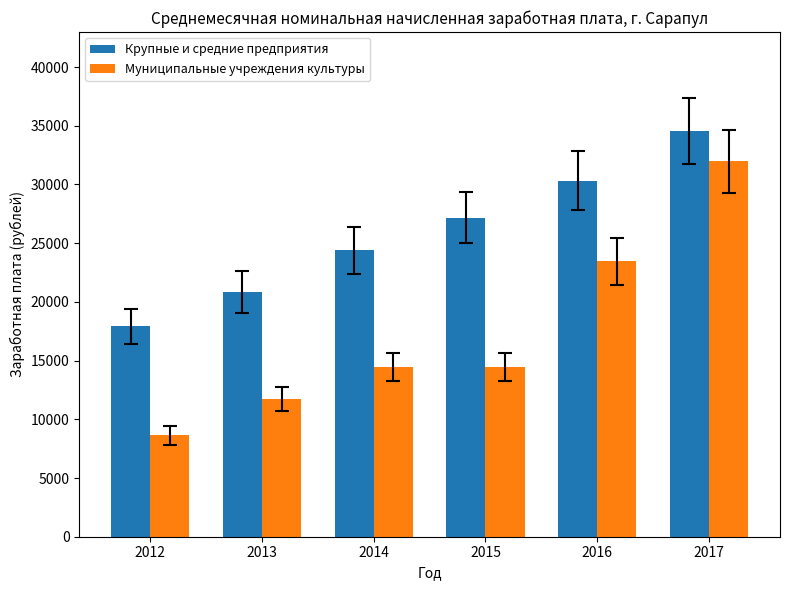

At 2014, list the series in order from largest to smallest.

Крупные и средние предприятия, Муниципальные учреждения культуры